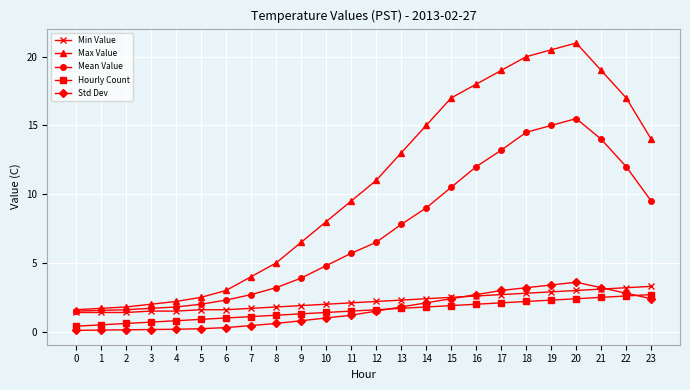

The Mean Value series shows 5.6 at 20. True or false?

False